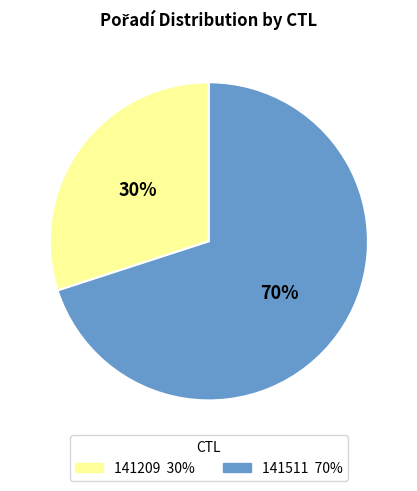

To the nearest percent, what is the difference between the 141209 and 141511 slice percentages?

40%